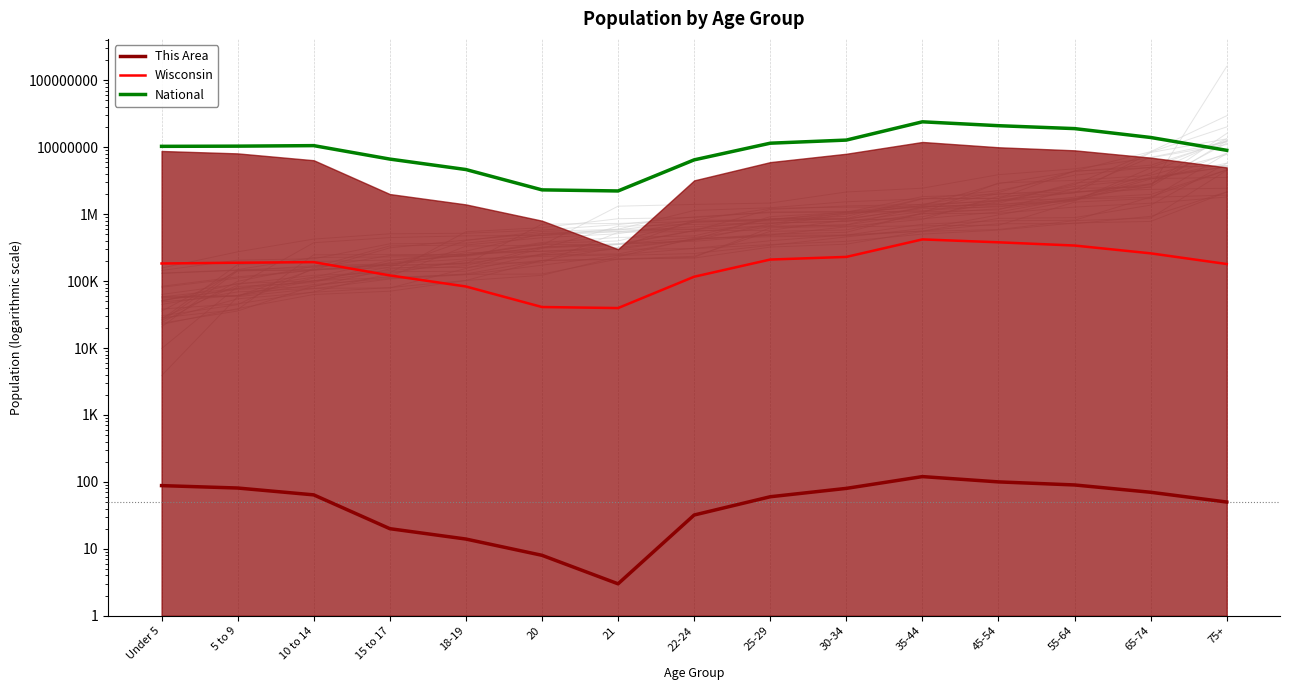

What are all the series names shown in the legend?

This Area, Wisconsin, National